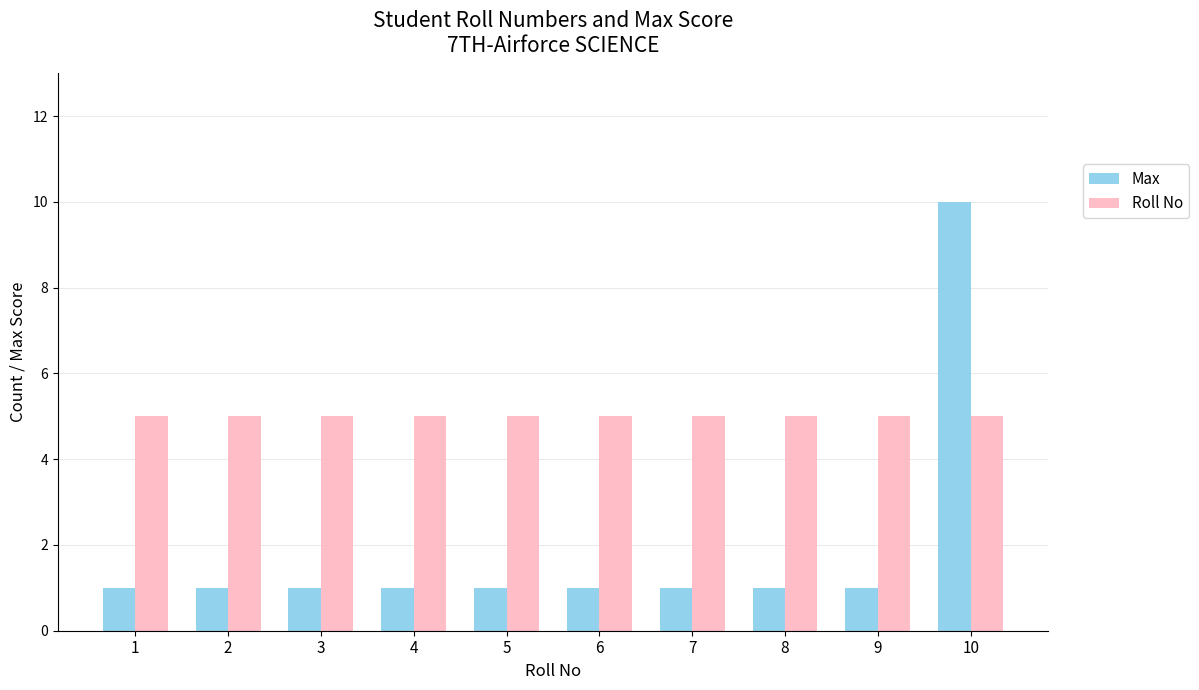

How many distinct data groups are displayed?

2